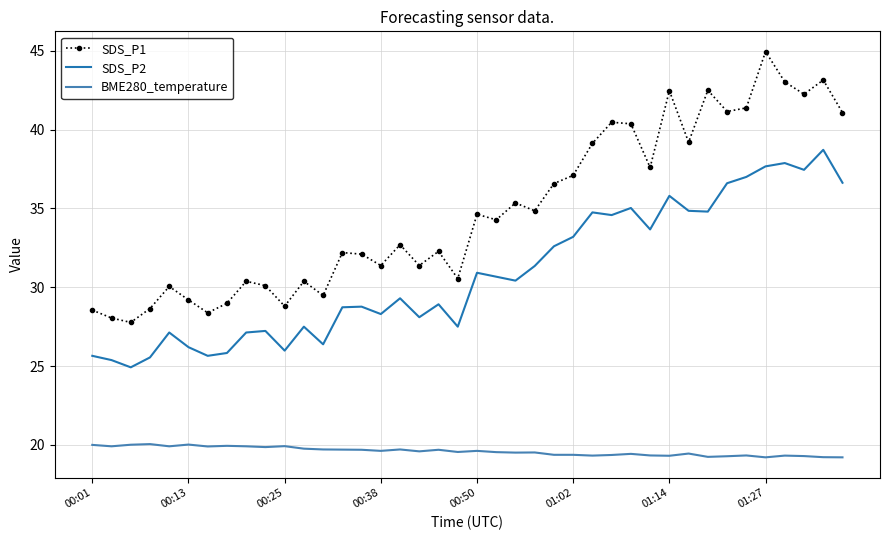

True or false: SDS_P1 and BME280_temperature cross at least once.

False